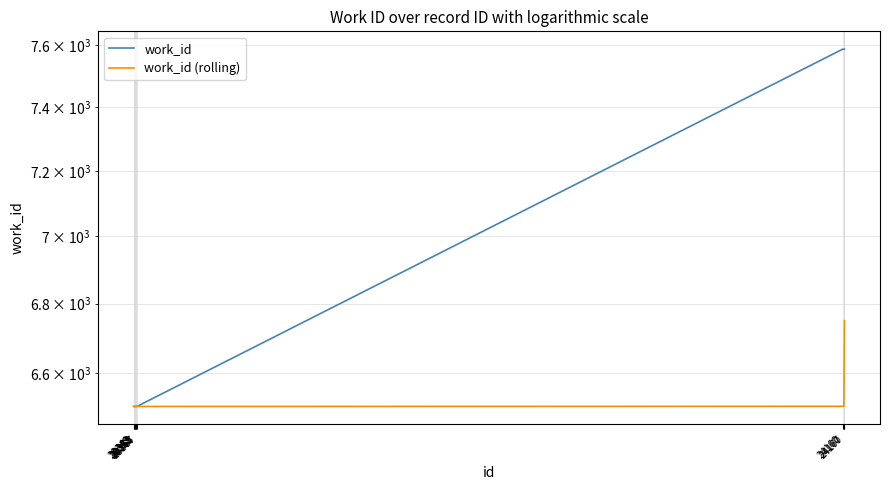

True or false: work_id has a value of 8798.9 at 20353.

False